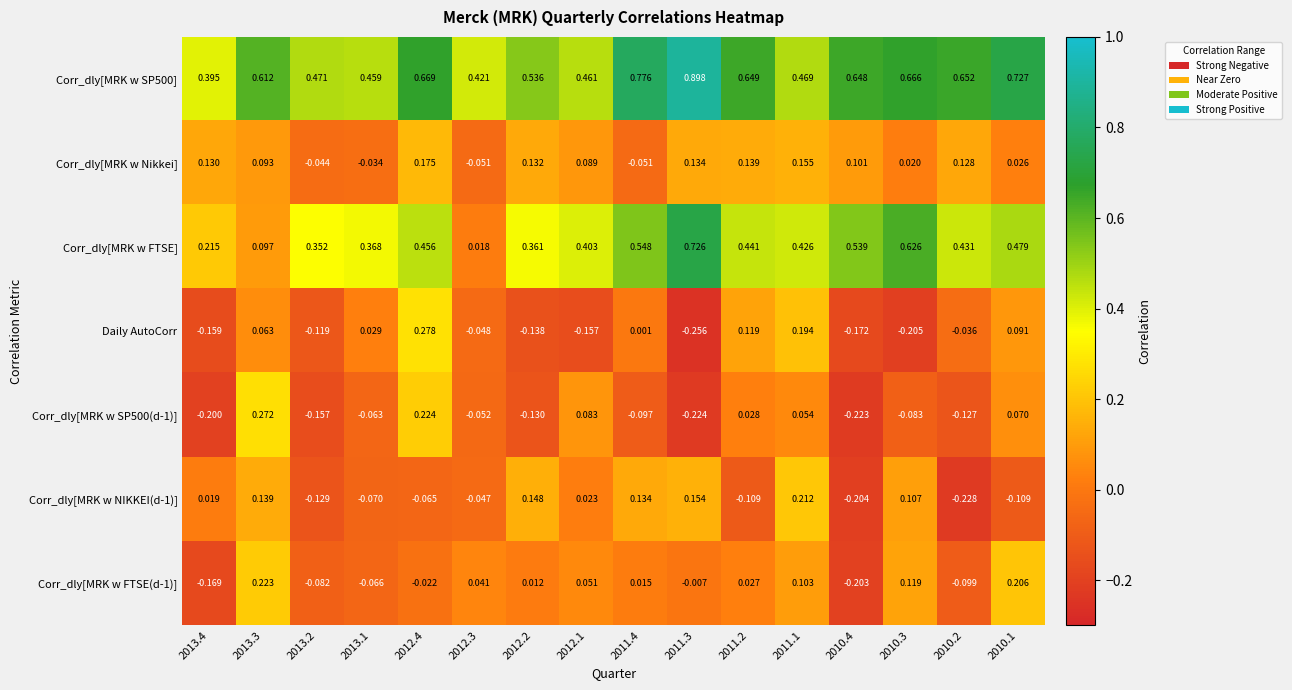

Which series changed the most between 2012.3 and 2011.2?

Corr_dly[MRK w FTSE]